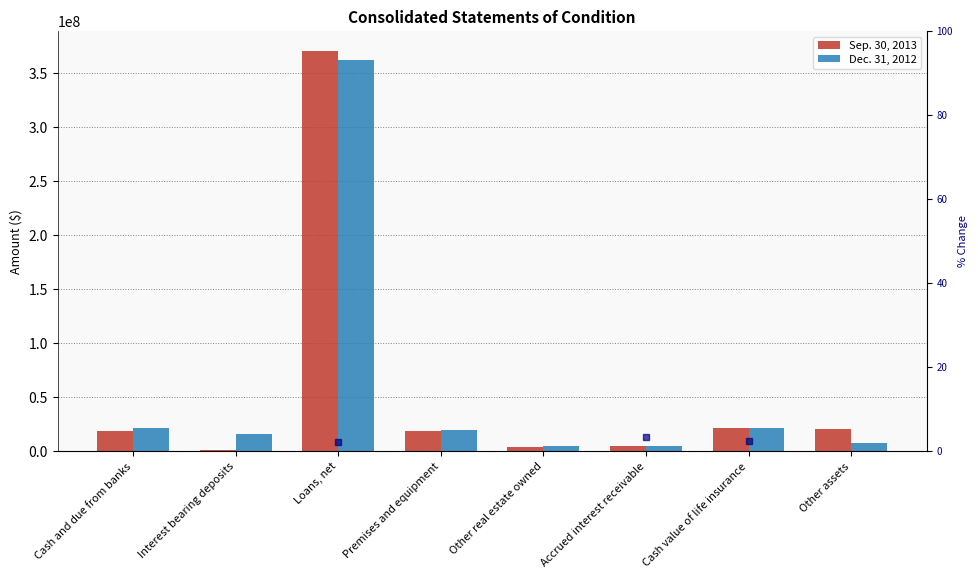

What is the maximum value for Dec. 31, 2012?

361936495.0